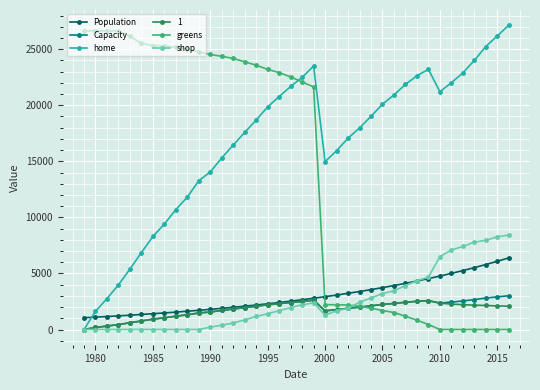

What is the sum of all Capacity values?

69635.0